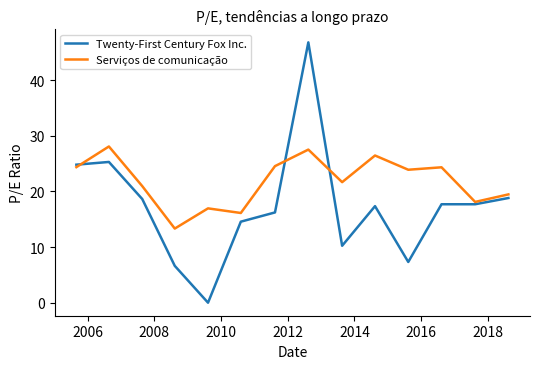

How many times do Twenty-First Century Fox Inc. and Serviços de comunicação cross each other?

3